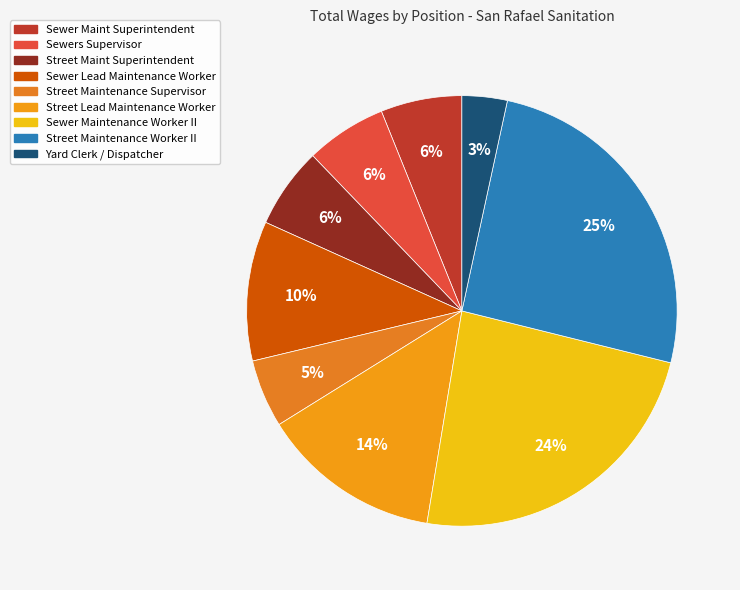

How much of the chart is everything except Sewer Maint Superintendent?

93.9%